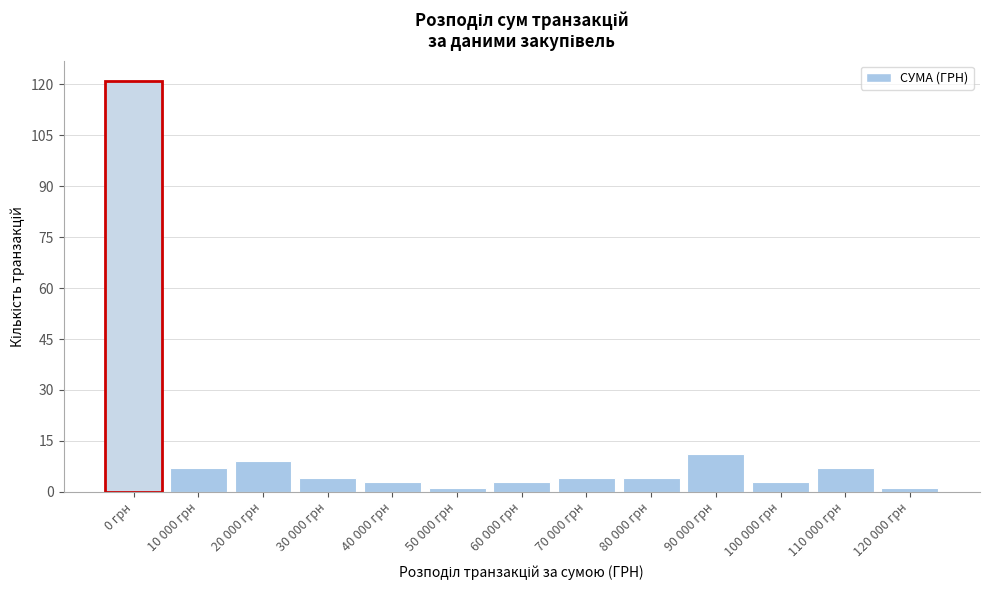

Reading left to right, extract all data points from this chart.

121	7	9	4	3	1	3	4	4	11	3	7	1